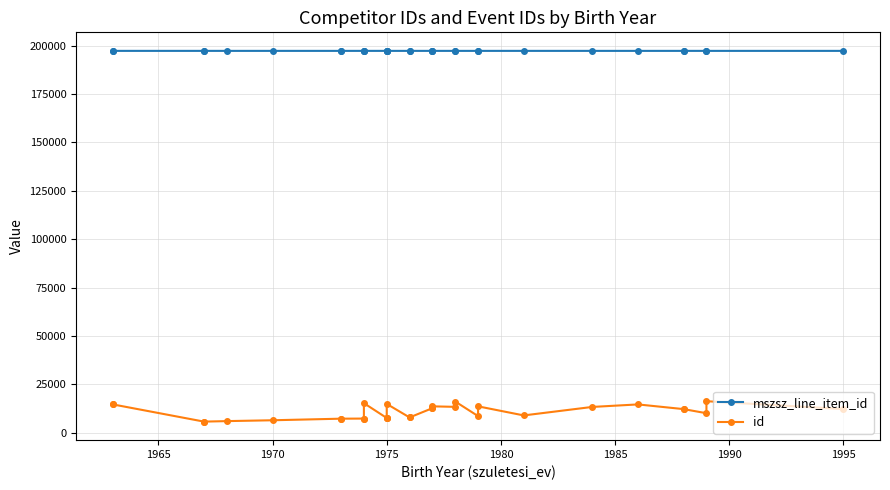

True or false: mszsz_line_item_id and id cross at least once.

False